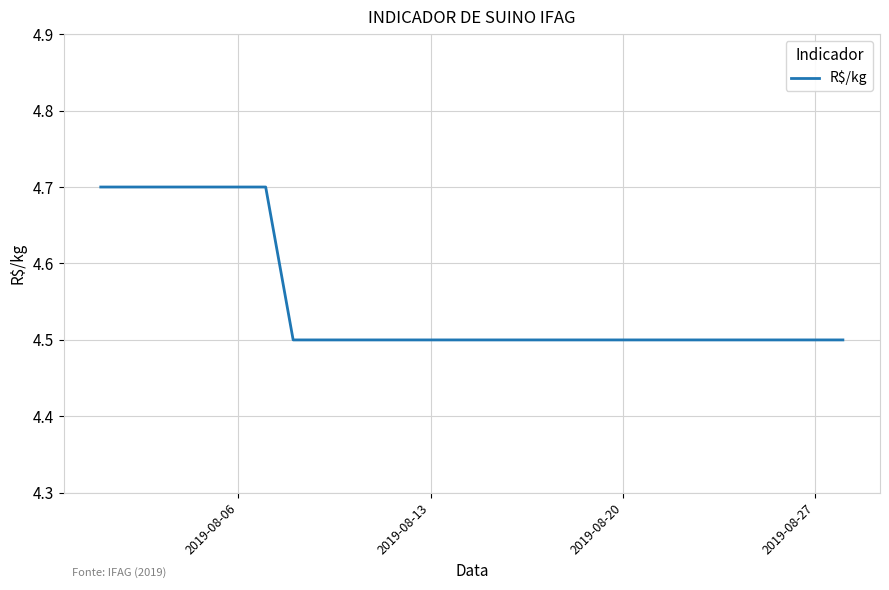

What is the minimum value shown in the chart?

4.5